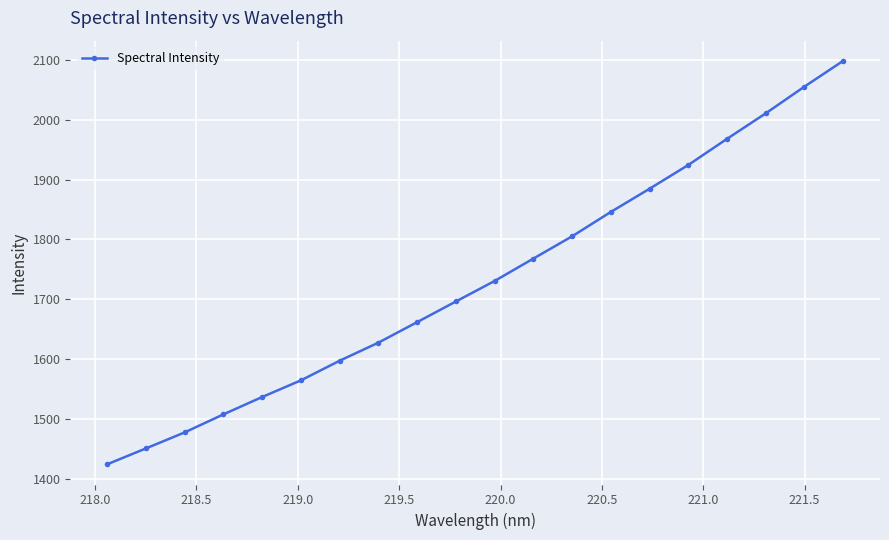

What is the greatest value displayed?

2098.4